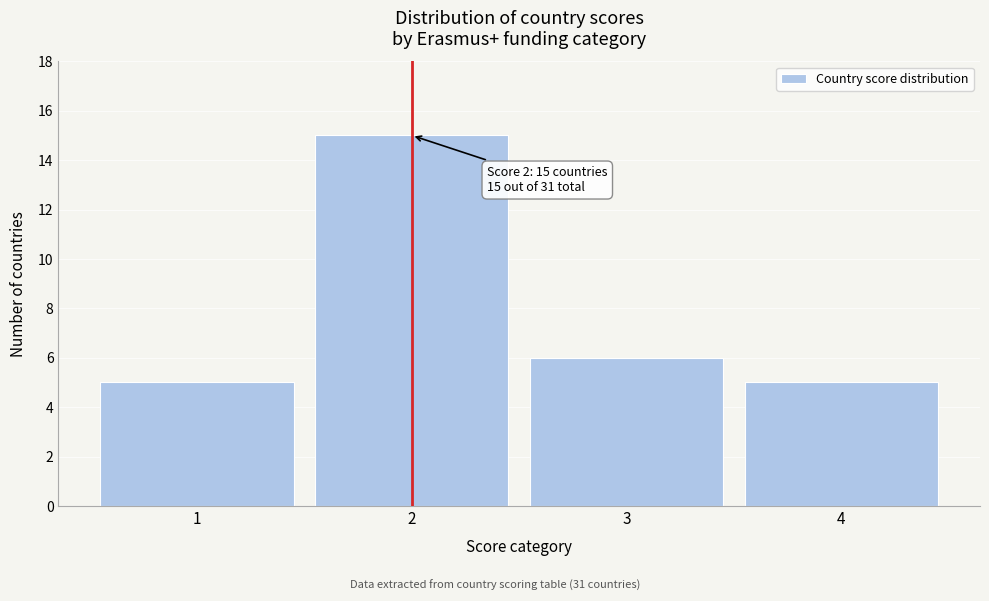

Over which range of the x-axis is the bar tallest?

1.5 to 2.5